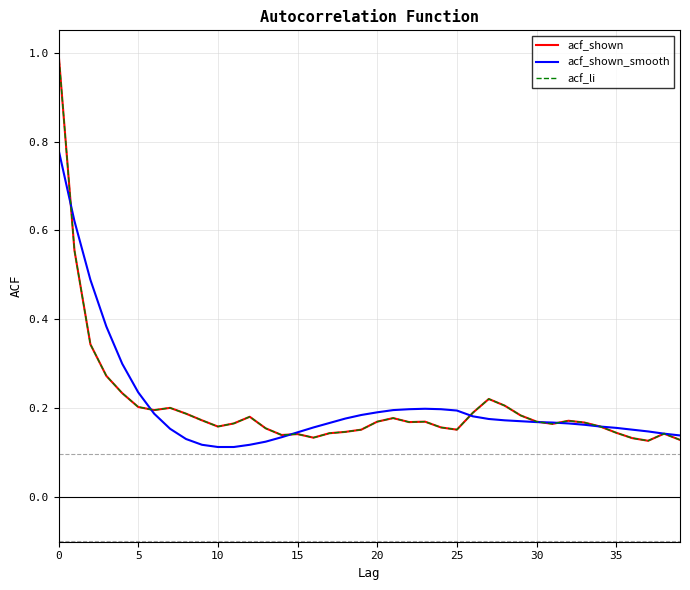

Is this an area chart (filled region under the line)?

No